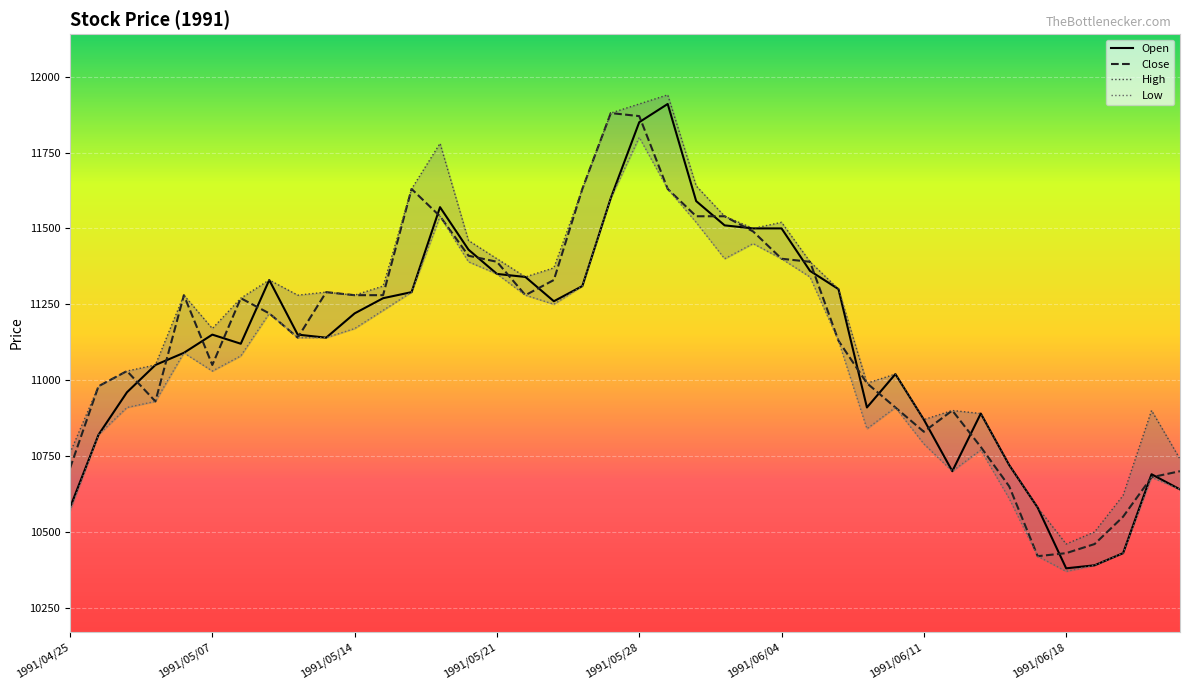

At which label does Close reach its peak?

1991/05/27